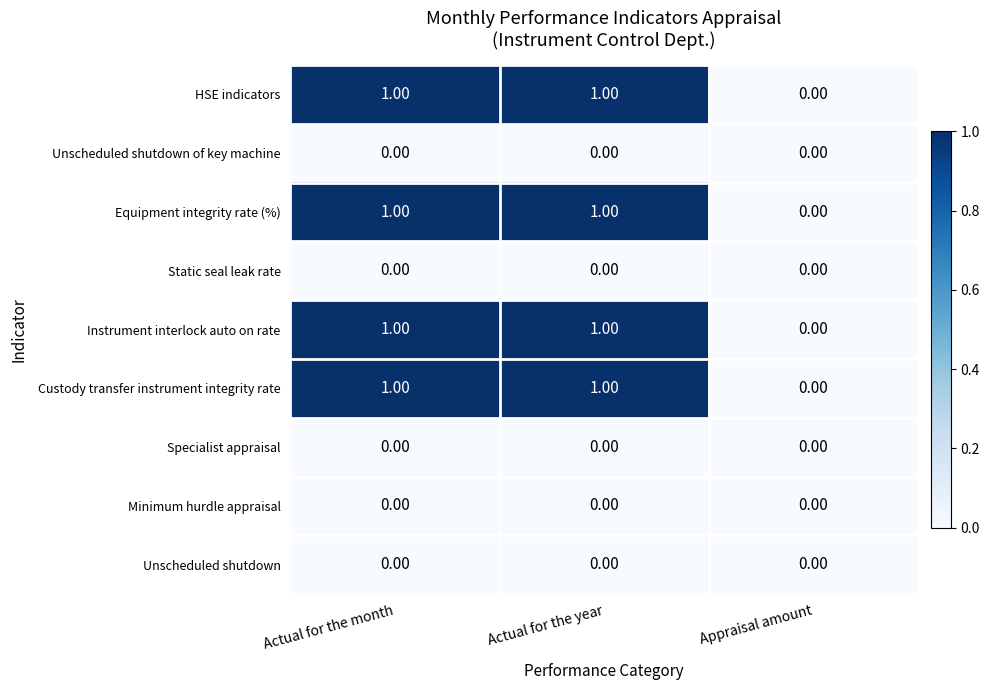

Is the value of Equipment integrity rate (%) at Actual for the month greater than the value of Custody transfer instrument integrity rate at Appraisal amount?

Yes